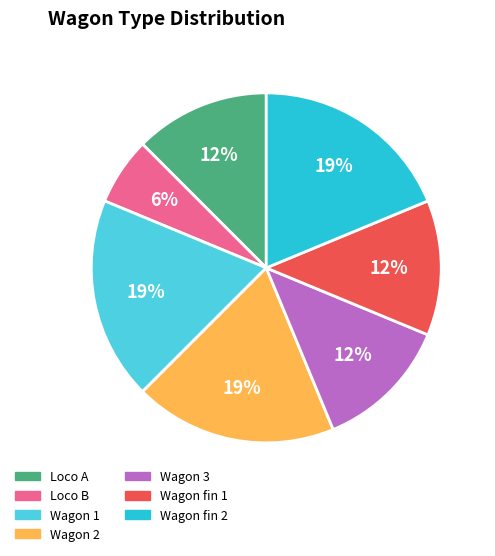

How many slices are in this pie chart?

7